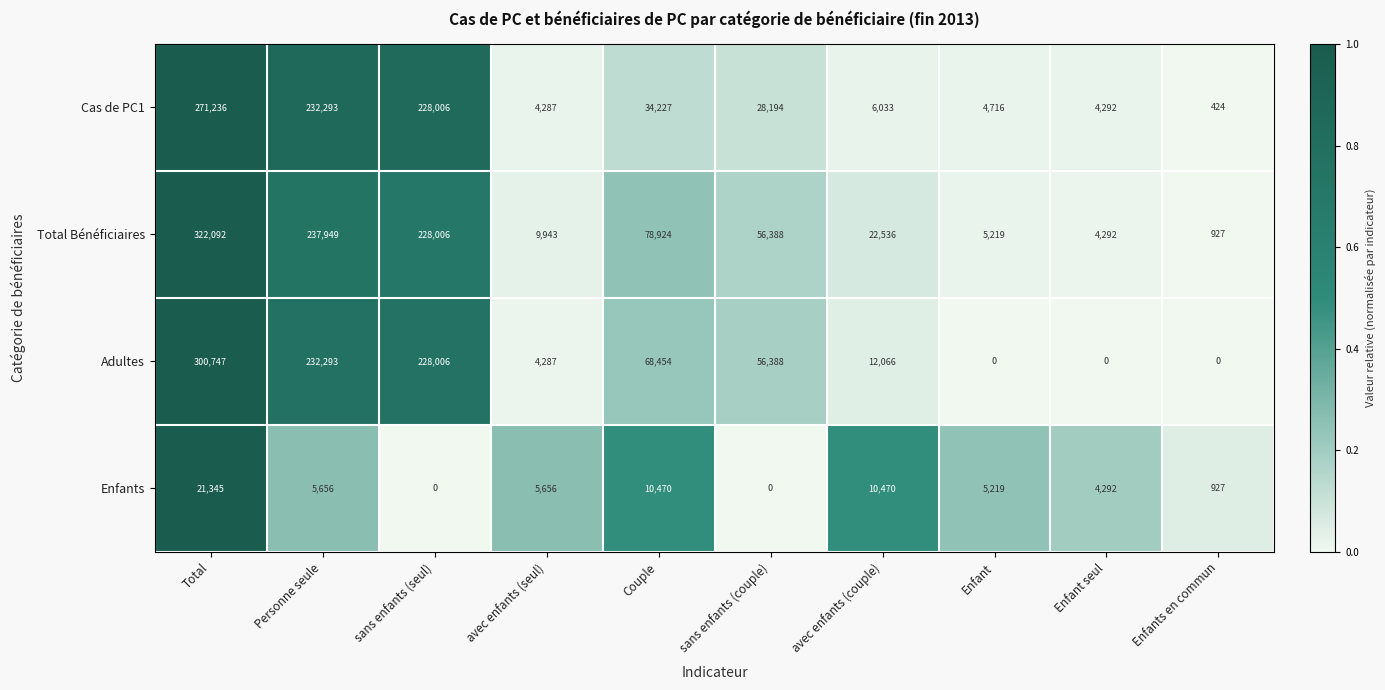

Is it true that Cas de PC1 equals 271236 at Total?

True